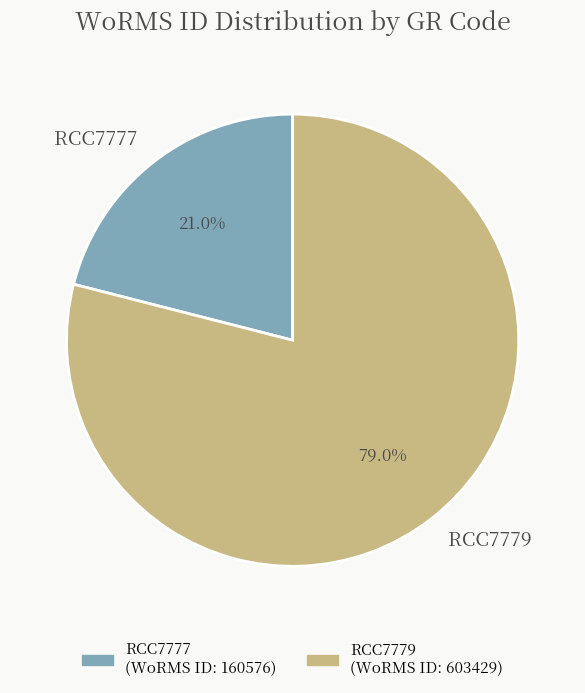

How many slices are in this pie chart?

2